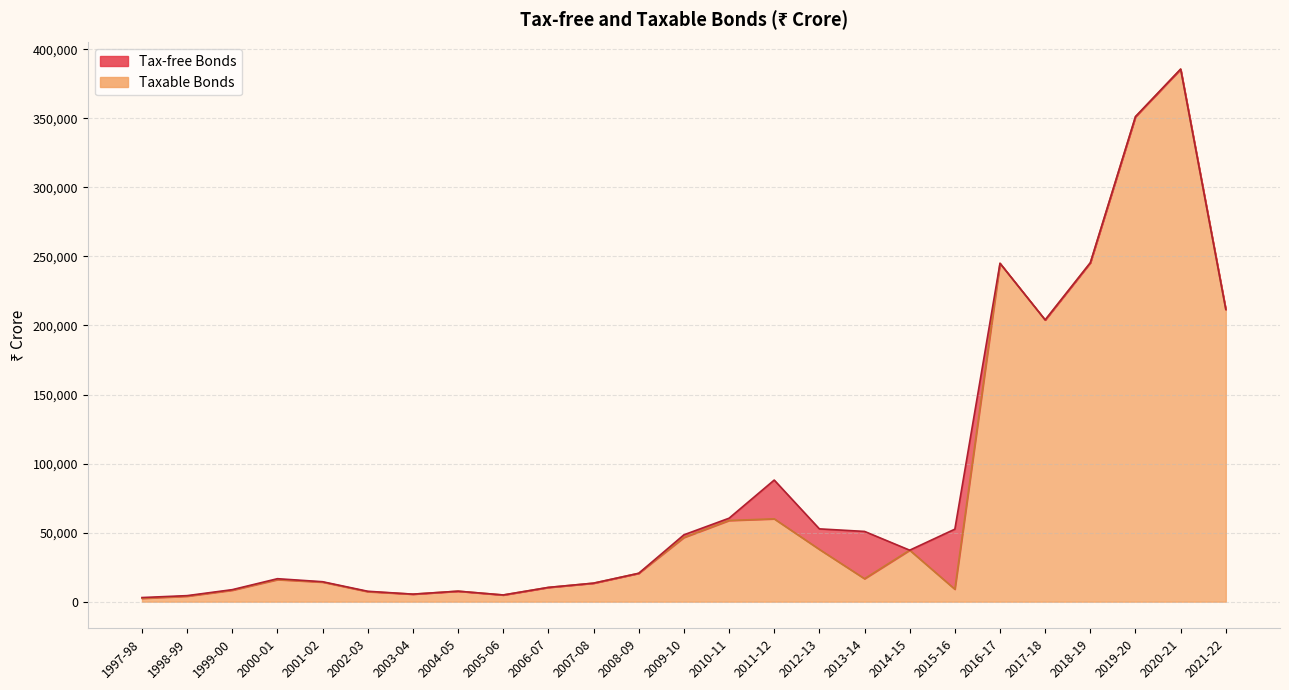

Where is the first local minimum?

2003-04